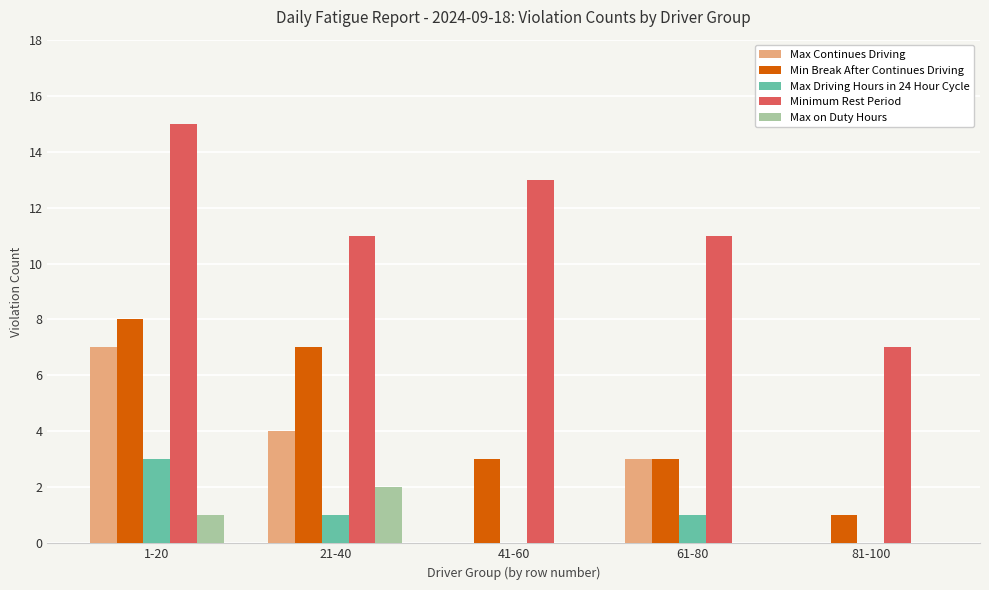

How many series are shown in this chart?

5